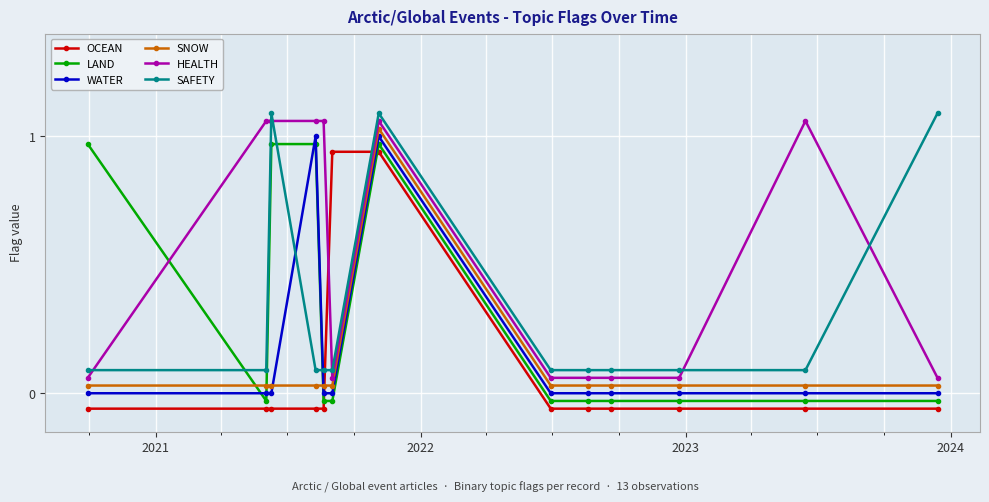

True or false: SAFETY has more than 0 interior local peaks.

True